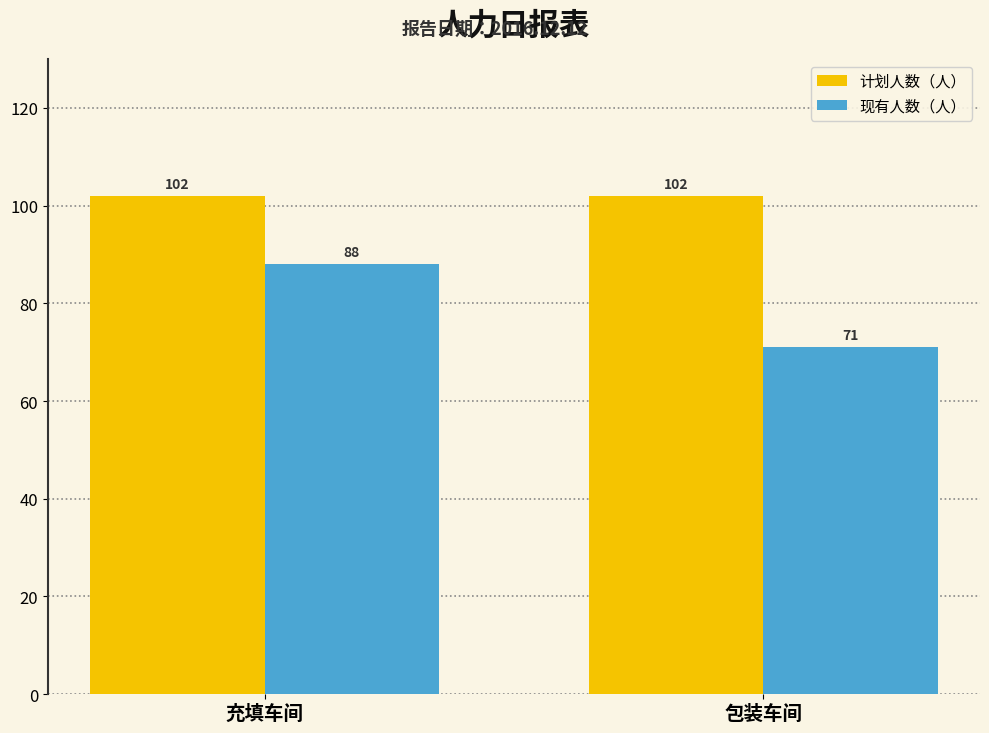

Count the number of categories in the chart.

2